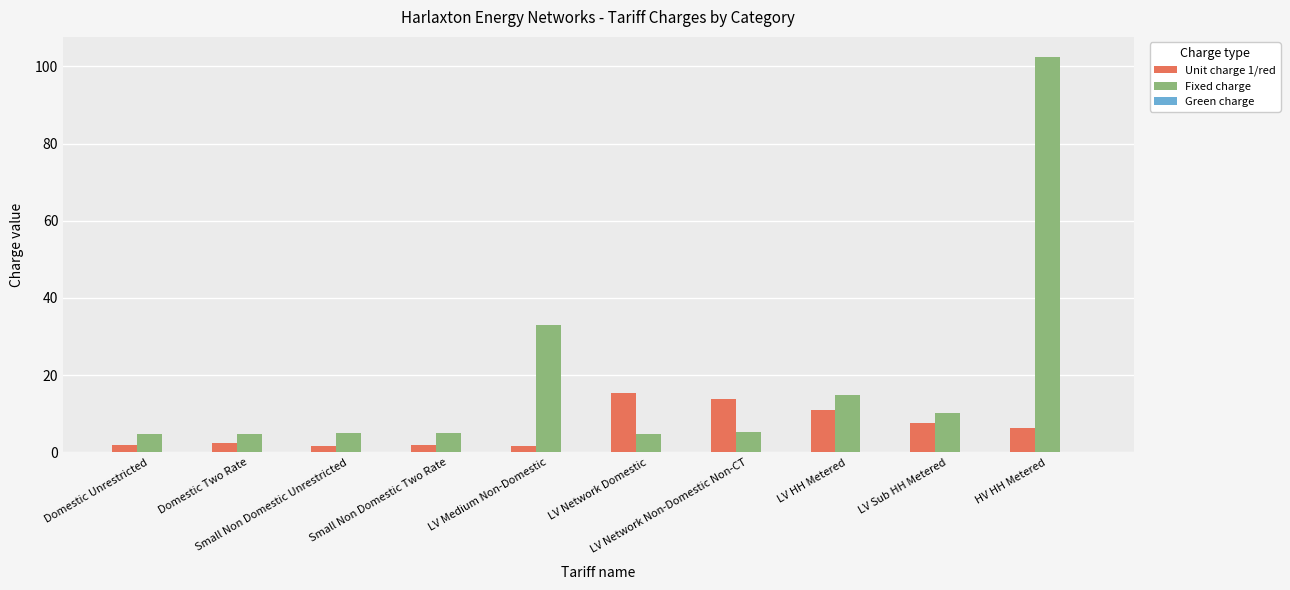

What is the sum of all Unit charge 1/red values?

63.6